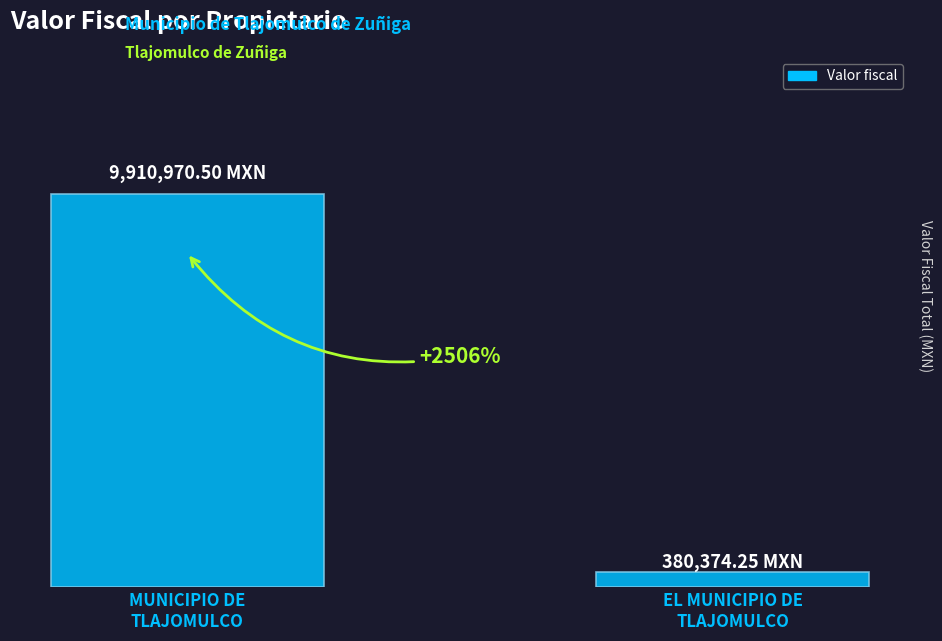

Are the bars horizontal?

No